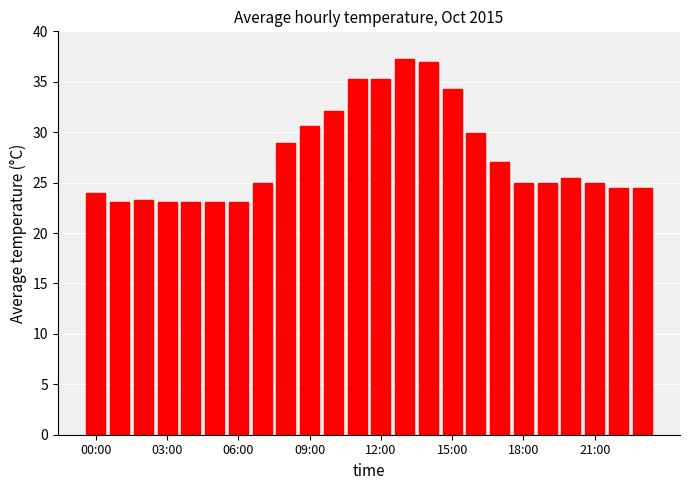

What is the average value?

27.7